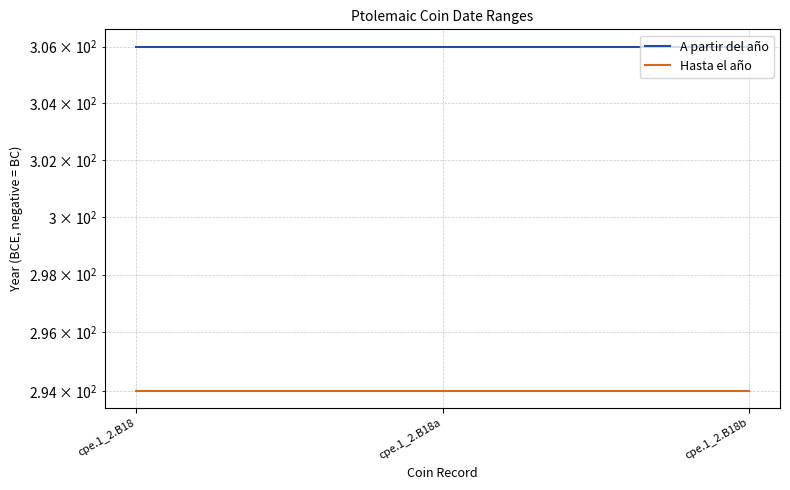

Is this an area chart (filled region under the line)?

No